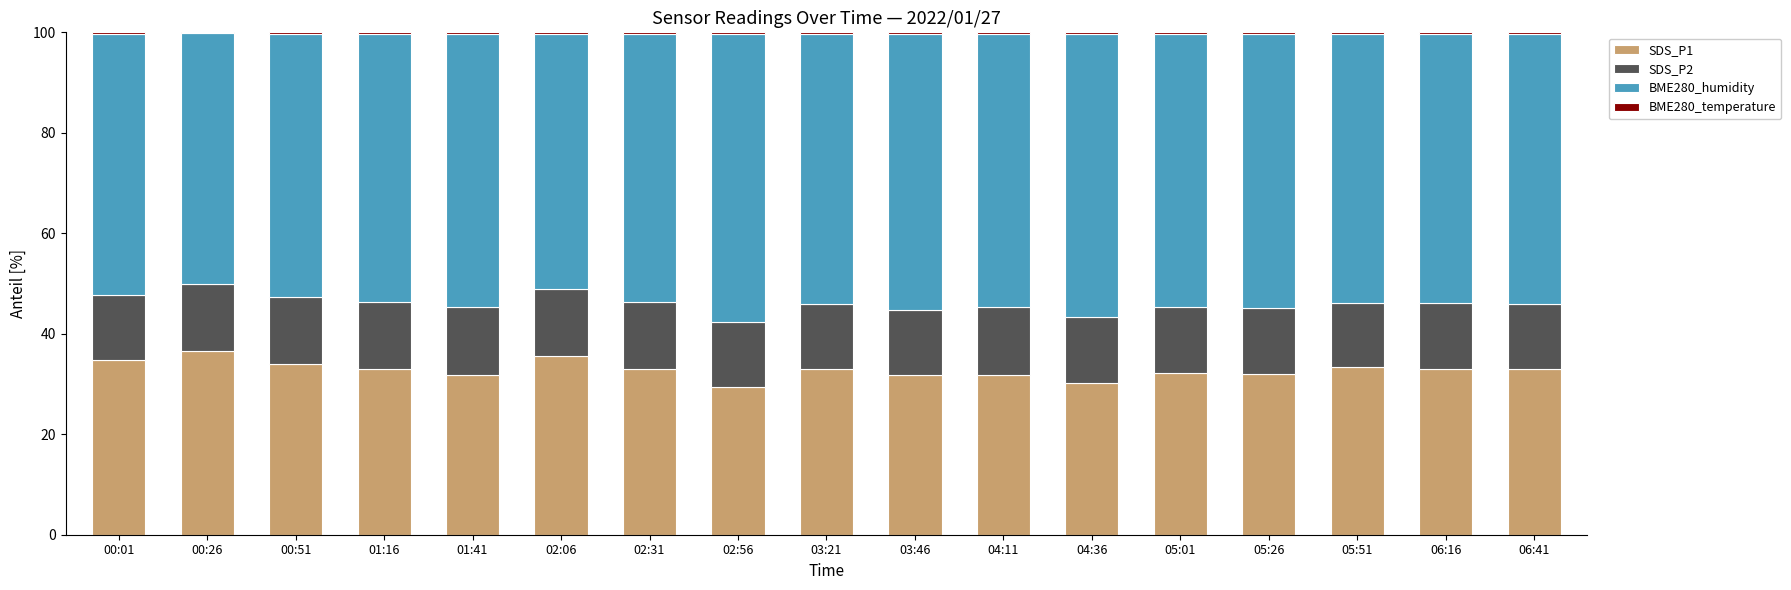

Does the chart contain stacked bars?

Yes